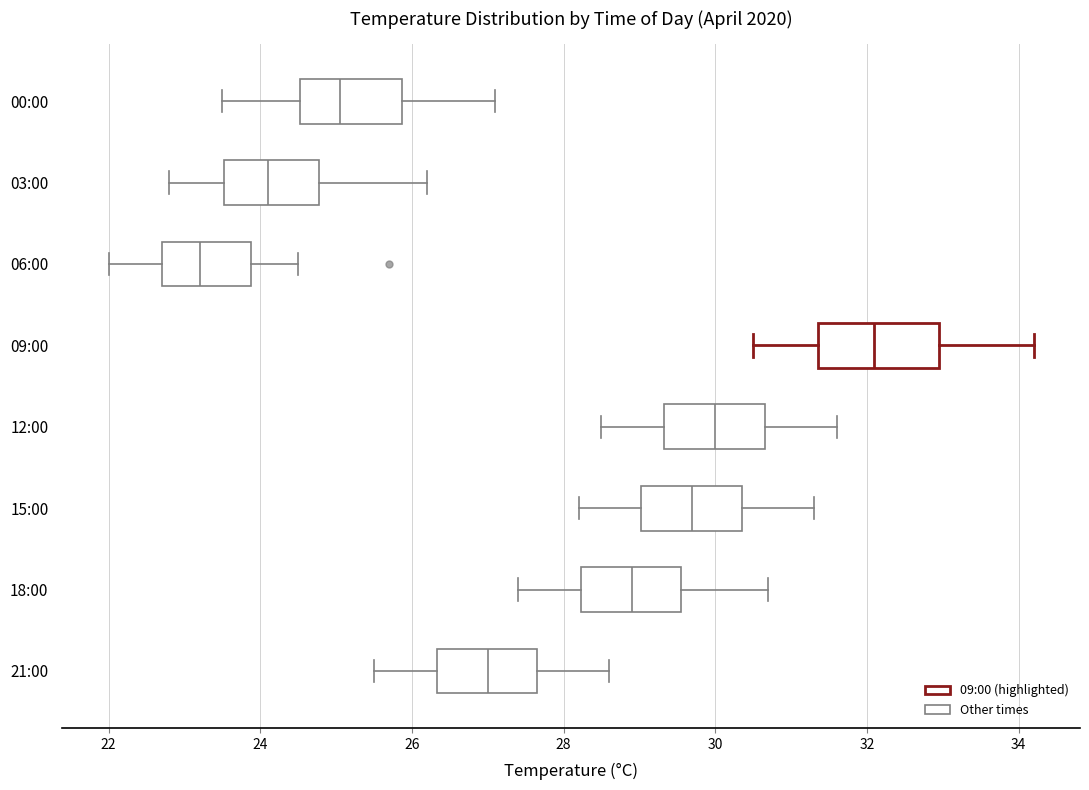

Where does the median line of the box for 06:00 sit on the x-axis? The values are not printed on the chart, so give them approximately, as read against the axis.

23.2